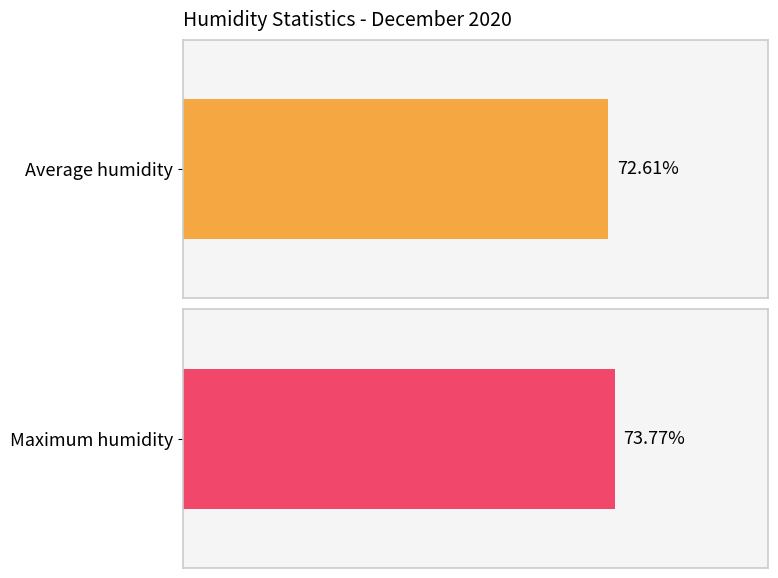

List the series in order of their overall mean, highest first.

Maximum humidity, Average humidity